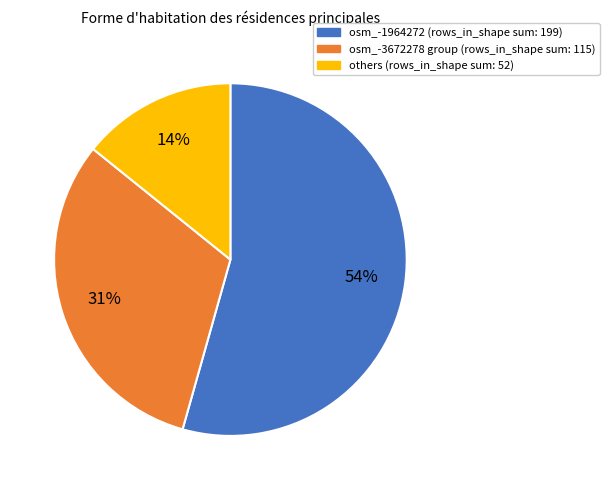

To the nearest percent, what is the average slice percentage?

33%